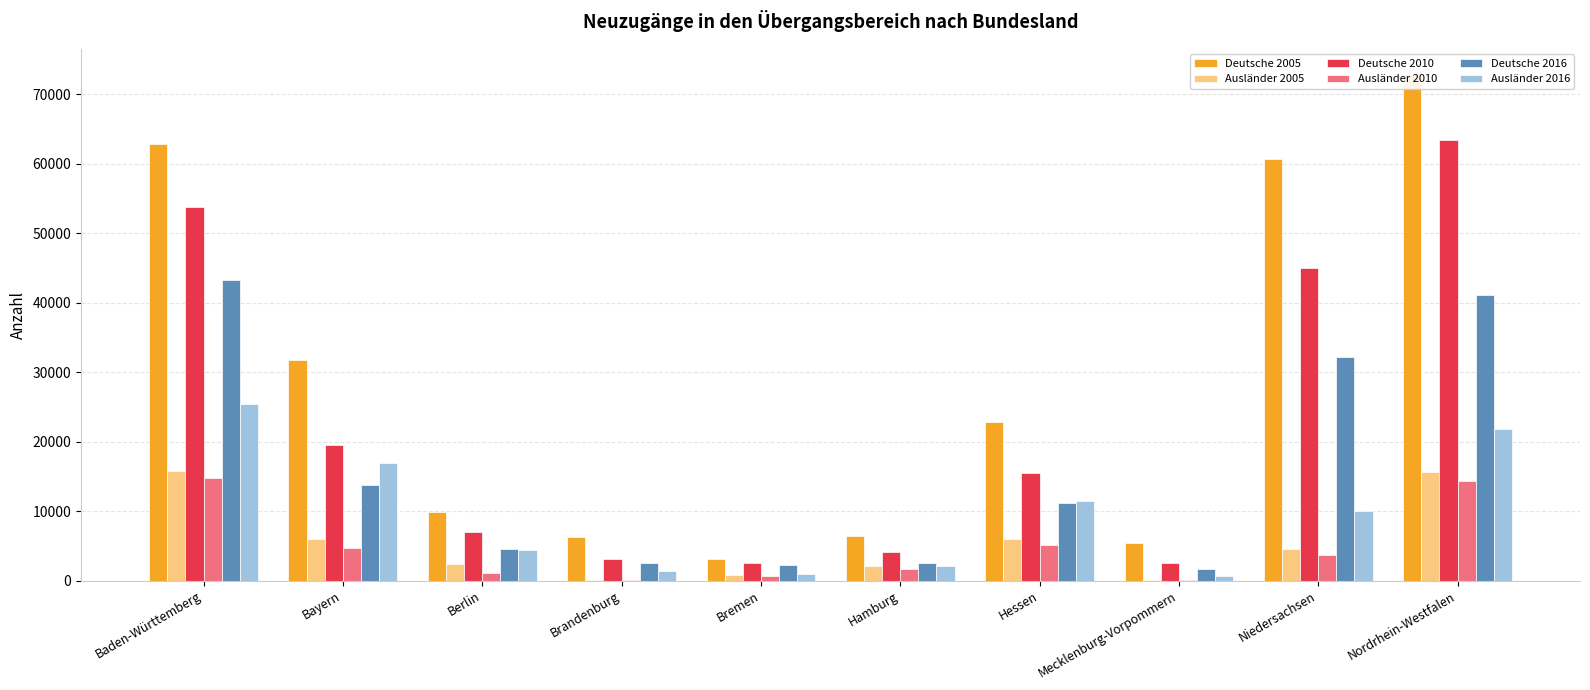

What is the smallest value displayed?

35